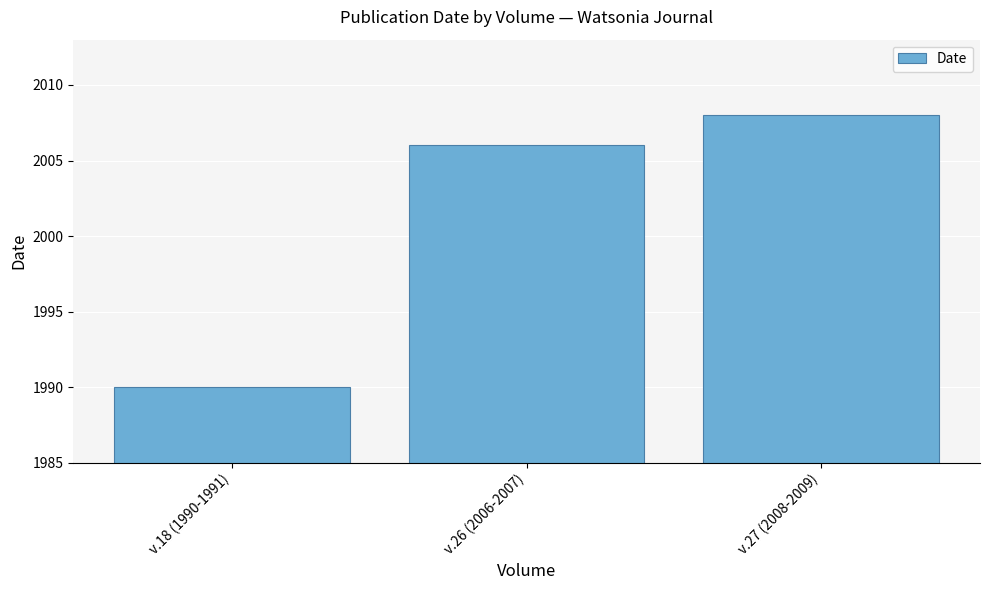

What is the difference between the maximum and minimum values?

18